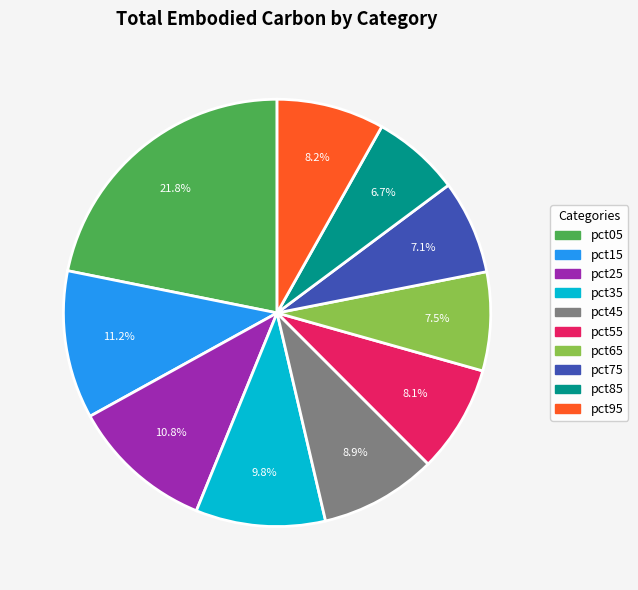

Which has a higher value, pct05 or pct25?

pct05